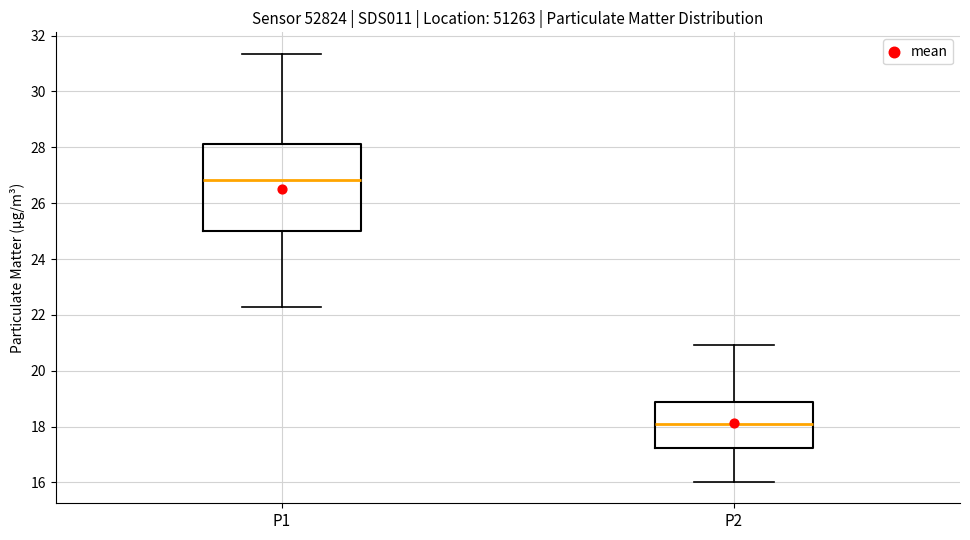

Where does the lower whisker of the box for P1 end on the y-axis? The values are not printed on the chart, so give them approximately, as read against the axis.

22.2